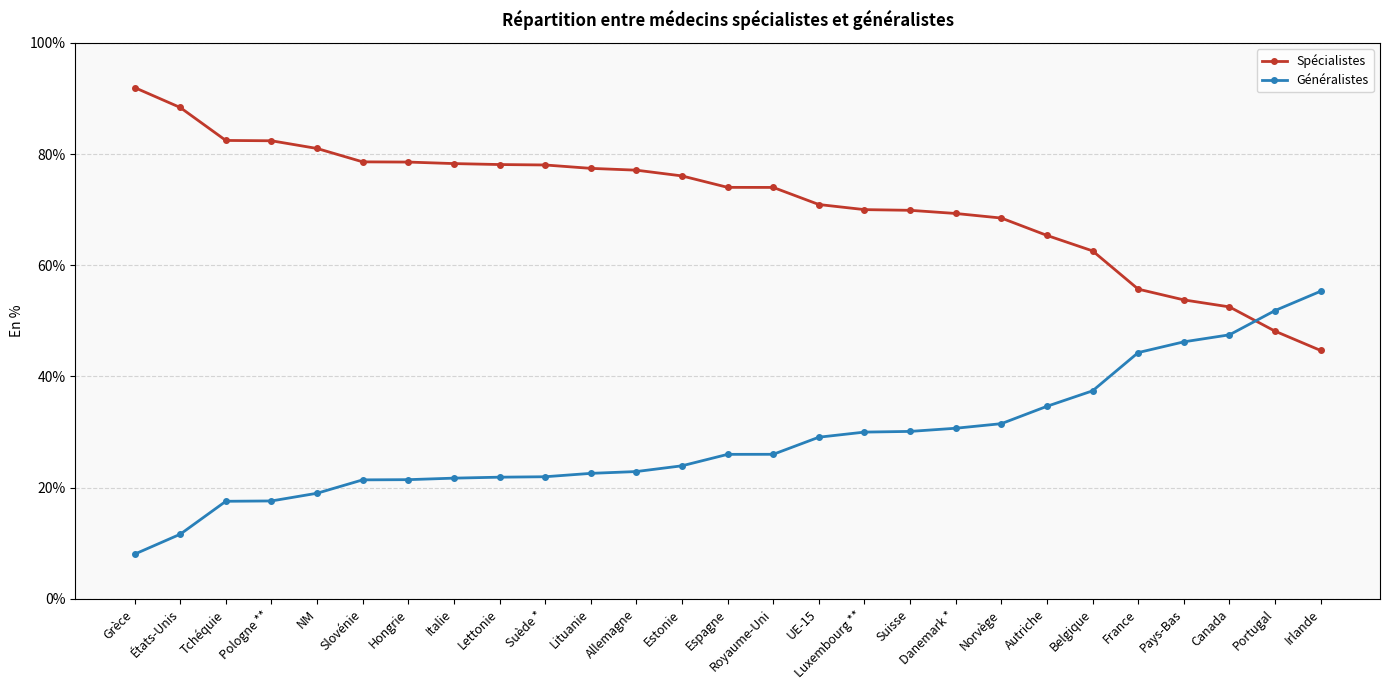

Does the chart have visible grid lines?

Yes